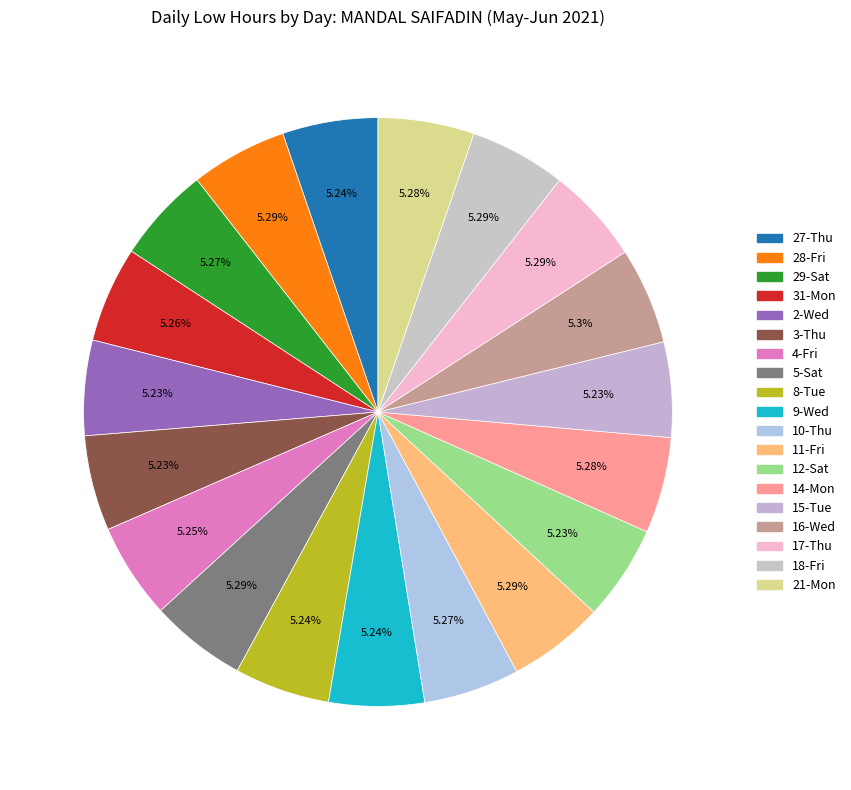

To the nearest percent, what percentage of the pie is 15-Tue?

5%